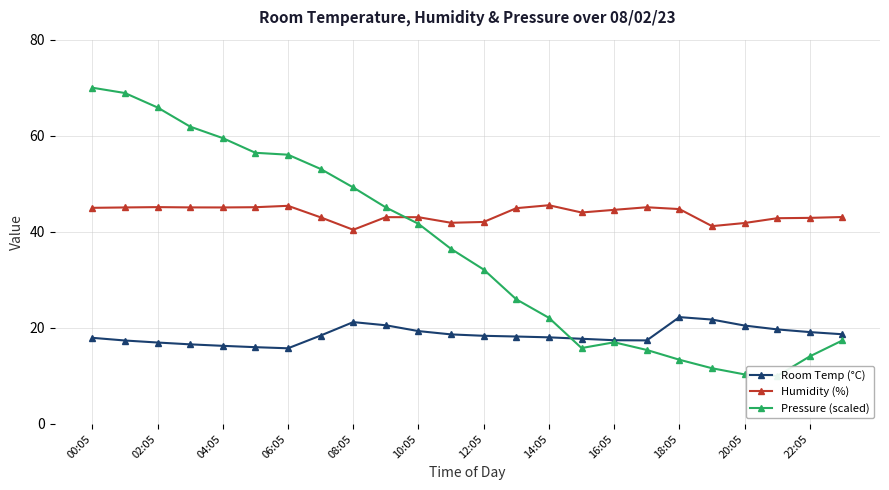

True or false: Room Temp (°C) and Humidity (%) intersect in this chart.

False